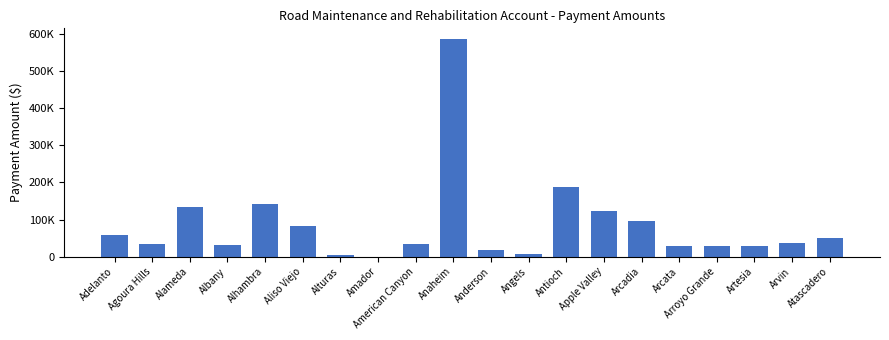

What is the change in value from Aliso Viejo to Arvin?

-46087.0